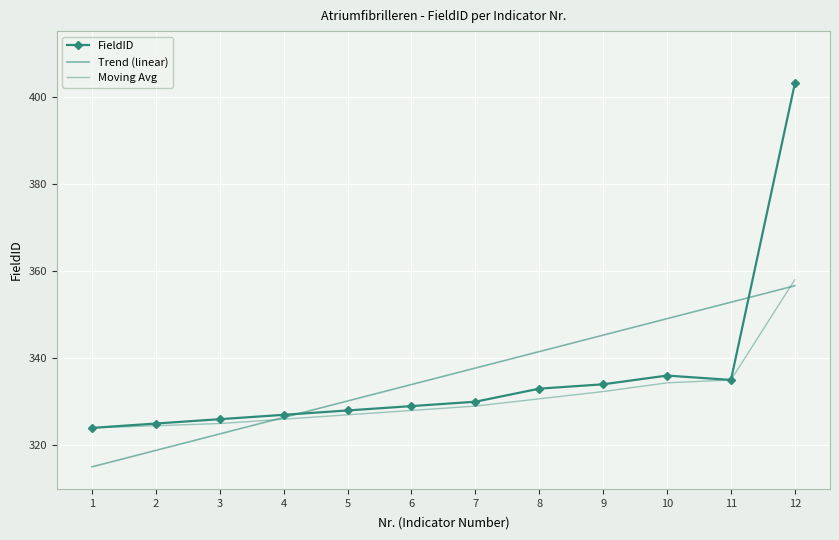

What is the difference between the second highest and second lowest values in the FieldID series?

11.0